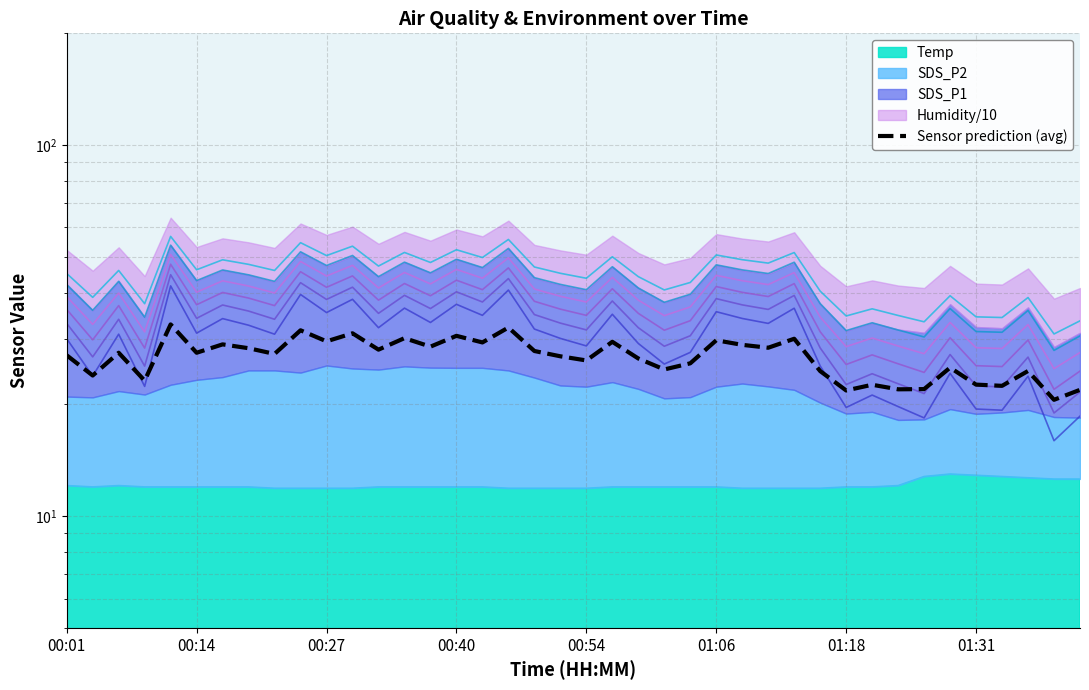

How many points are higher than both their immediate neighbors (excluding endpoints)?

14